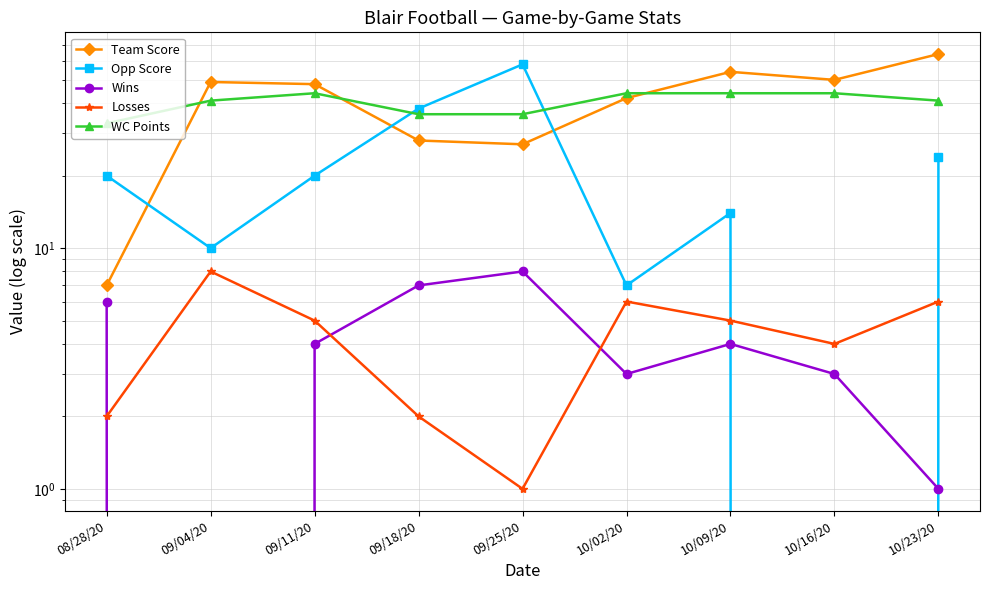

True or false: Losses and WC Points cross at least once.

False